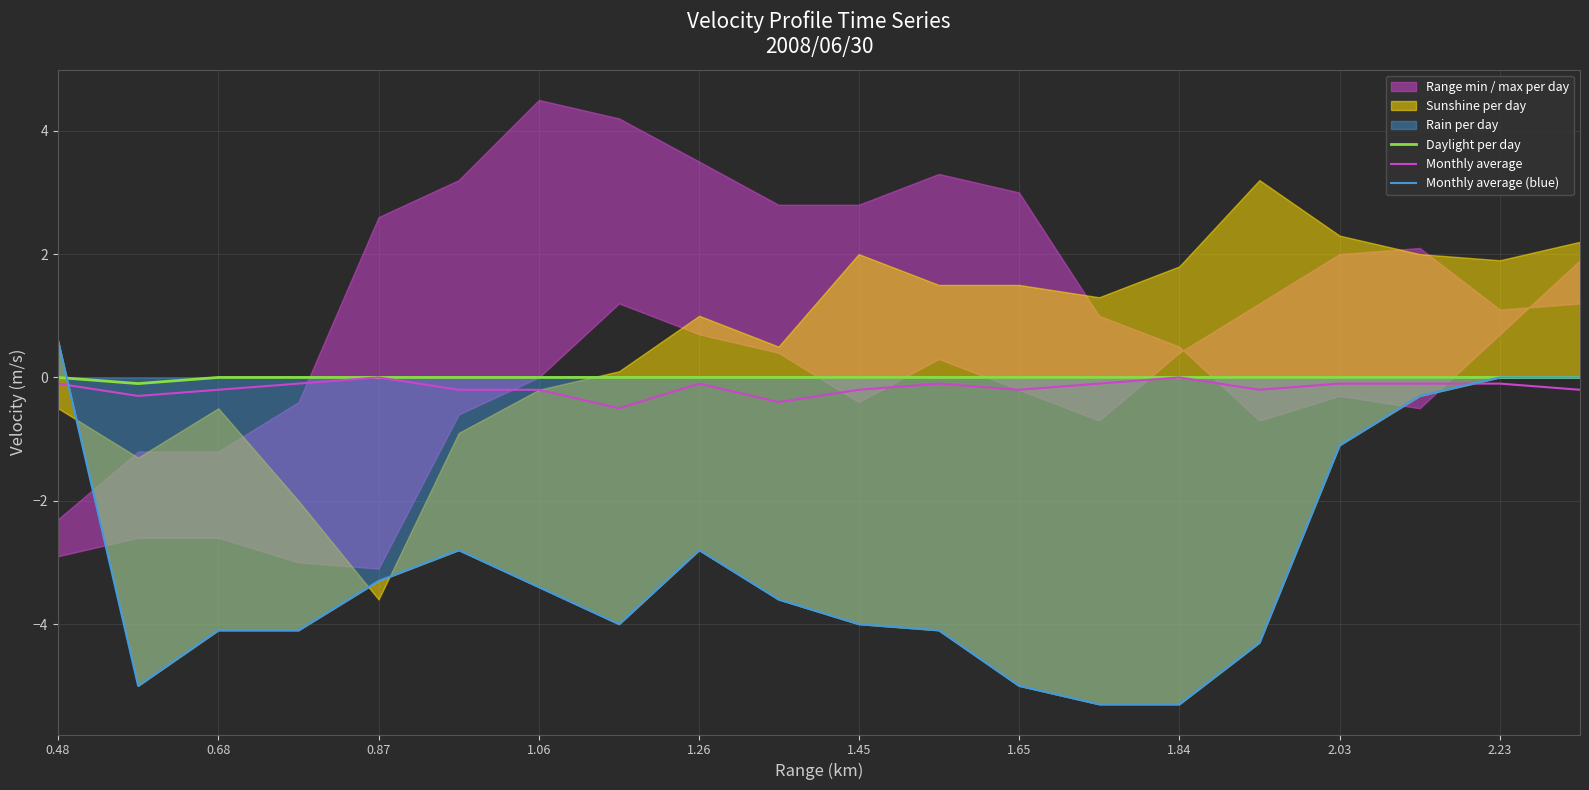

What is the minimum value for Monthly average?

-0.5